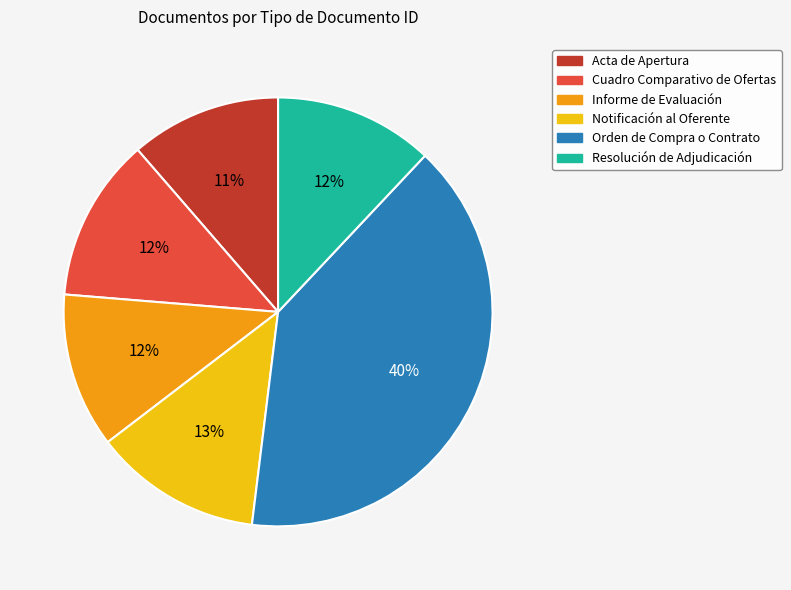

Does Acta de Apertura account for over 50% of the chart?

No